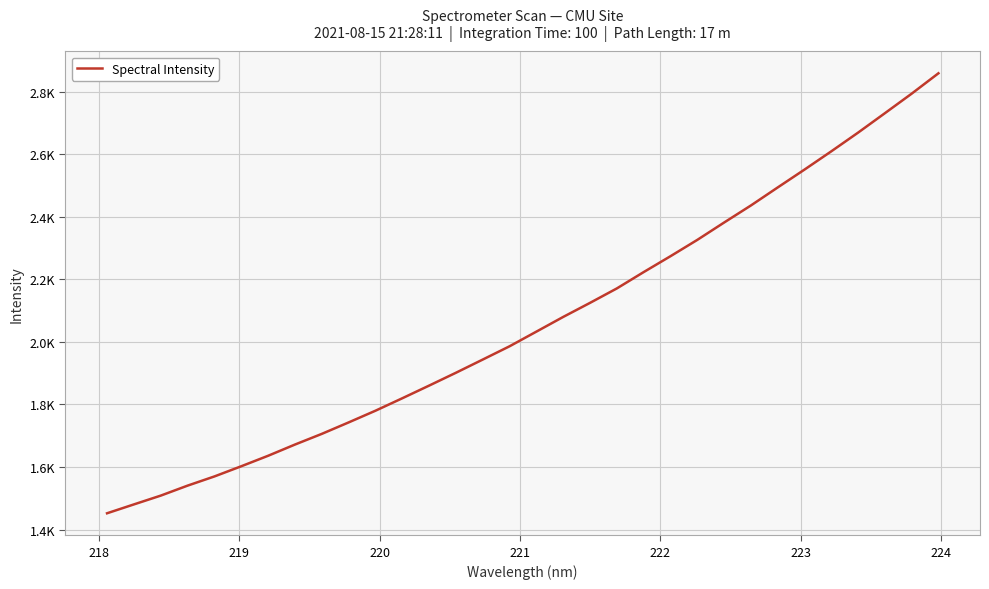

Reading left to right, what are all the values shown in this chart?

1451.9	1480.3	1508.4	1540.4	1569.8	1602.4	1635.9	1671.8	1706.0	1742.6	1780.1	1819.9	1860.4	1901.6	1943.8	1986.3	2033.2	2080.2	2125.2	2171.3	2223.6	2274.4	2326.6	2382.1	2436.7	2494.3	2551.5	2609.9	2669.8	2731.8	2794.4	2859.6